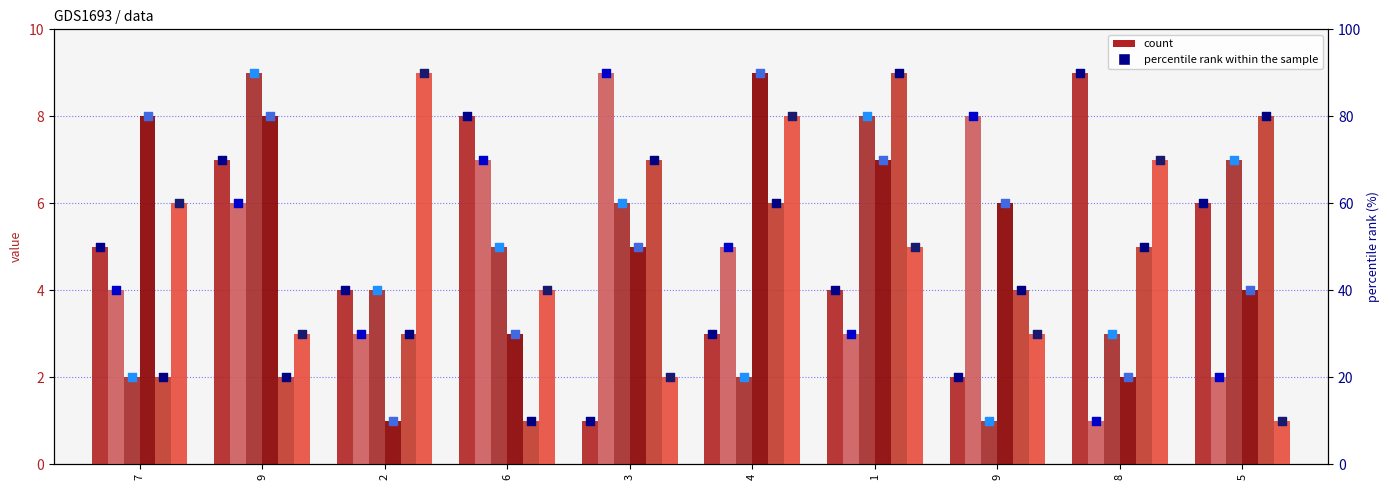

Is the value of col_5 at 9 greater than the value of col_3 at 6?

No